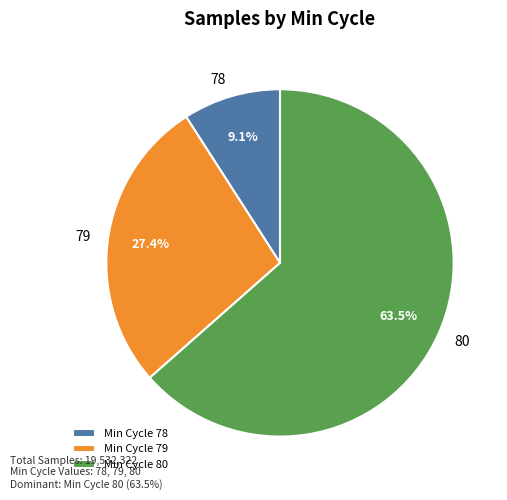

To the nearest percent, what is the average slice percentage?

33%